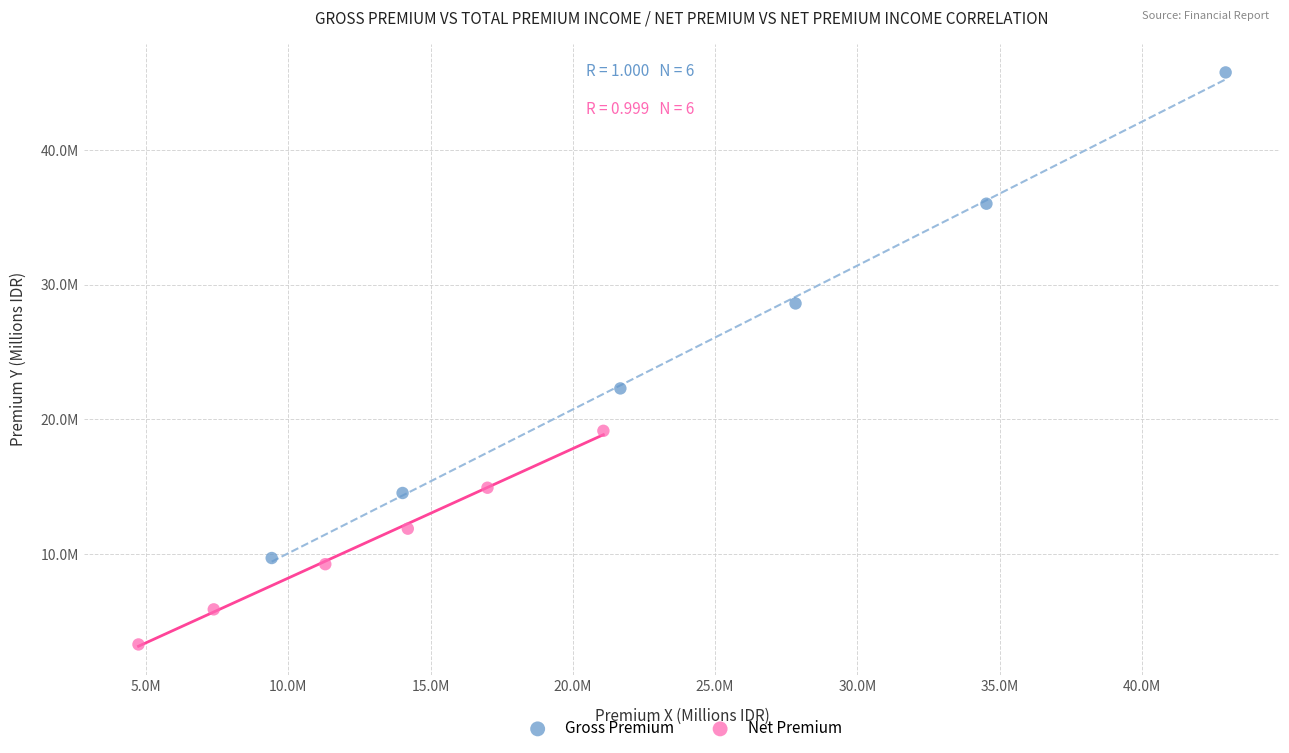

Which series reaches the maximum Y coordinate?

Gross Premium